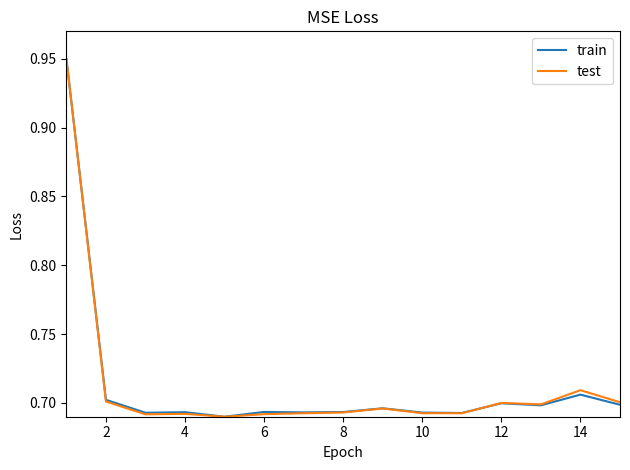

How many lines are shown in the chart?

2